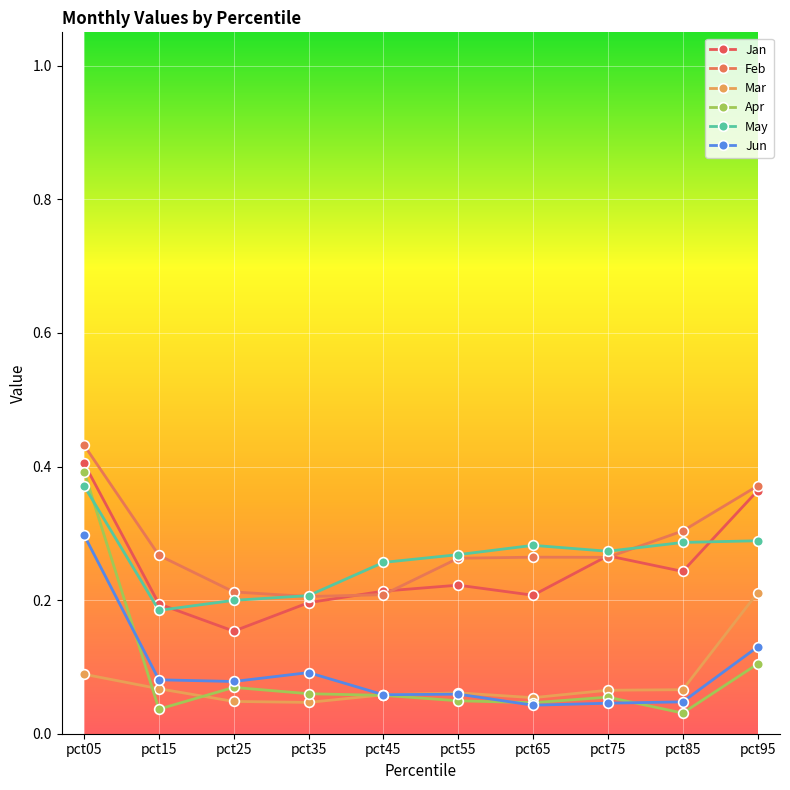

Is it true that Jan equals 0.2 at pct85?

True